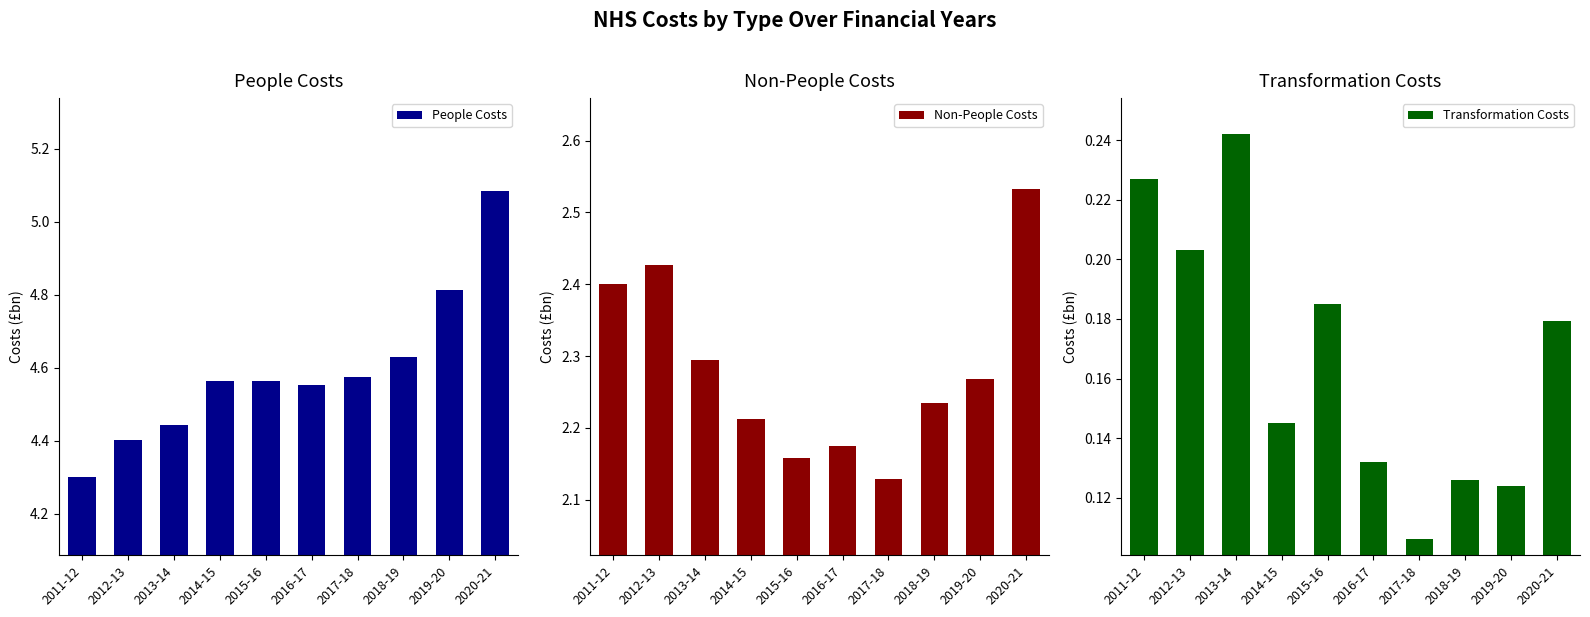

The People Costs series shows 4.6 at 2014-15. True or false?

True